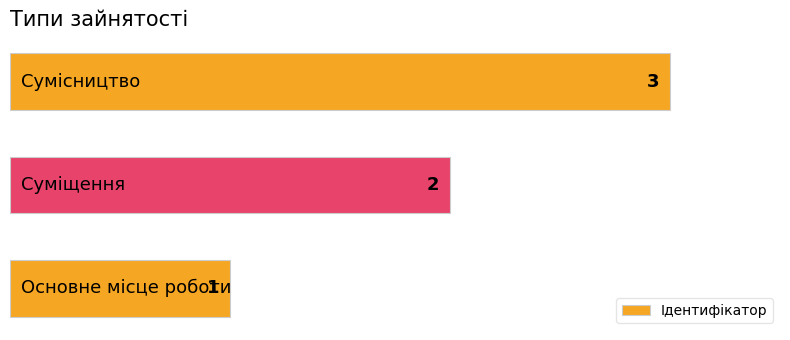

What is the sum of all values?

6